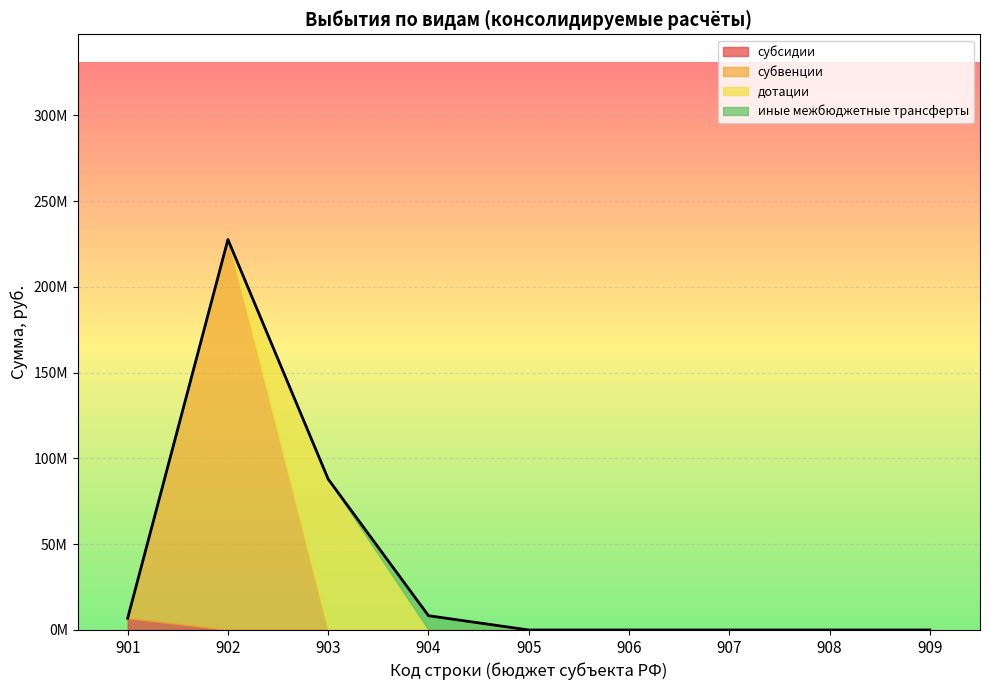

How many lines are shown in the chart?

5